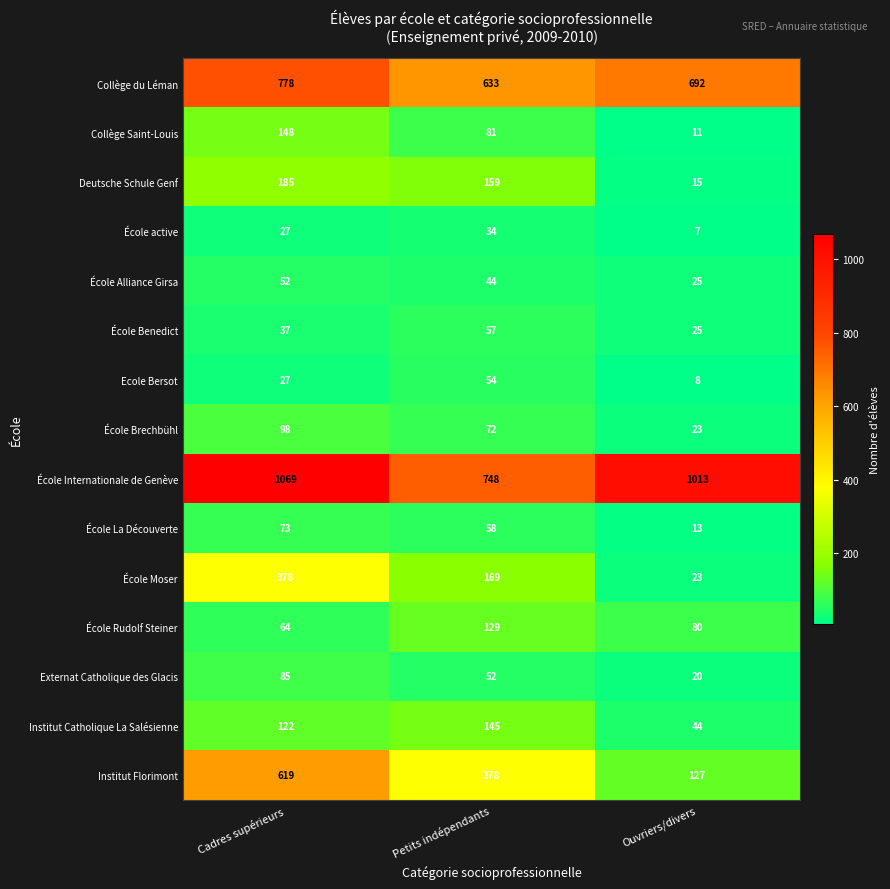

Which series has the largest range (max minus min)?

Institut Florimont